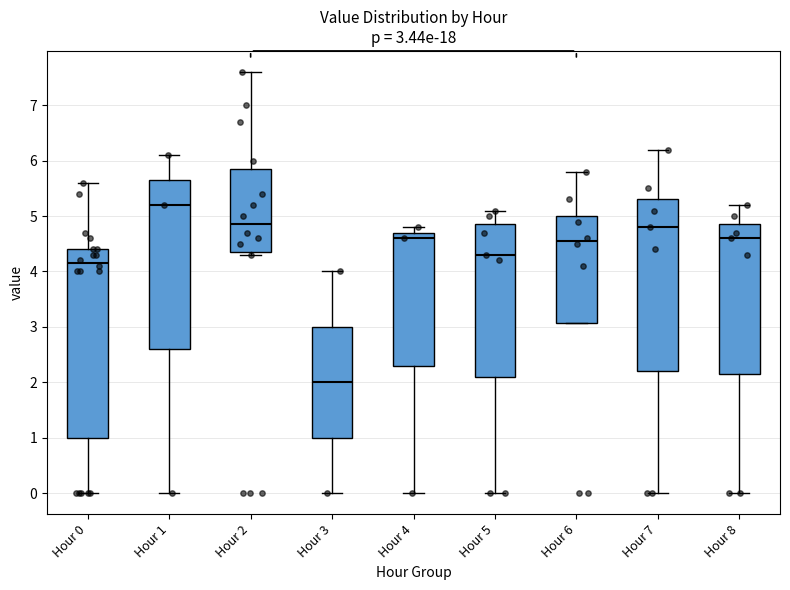

Which box has the lowest median line?

Hour 3